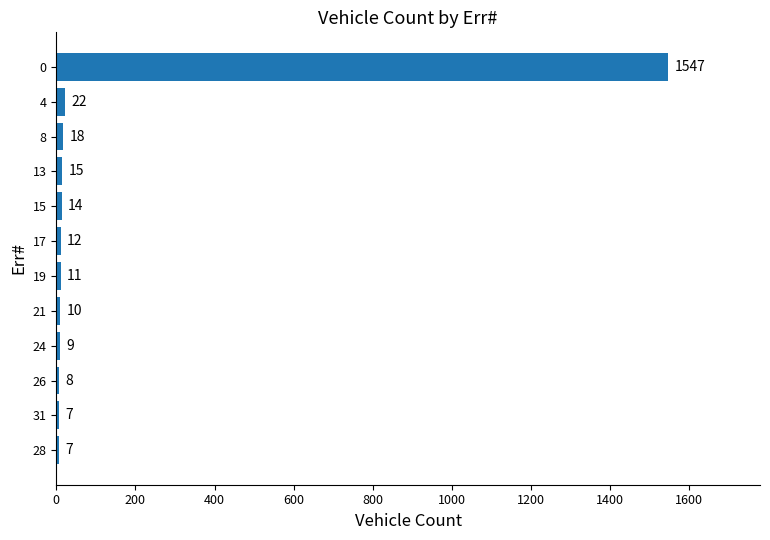

Reading top to bottom, what are all the values shown in this chart?

0=1547	4=22	8=18	13=15	15=14	17=12	19=11	21=10	24=9	26=8	31=7	28=7